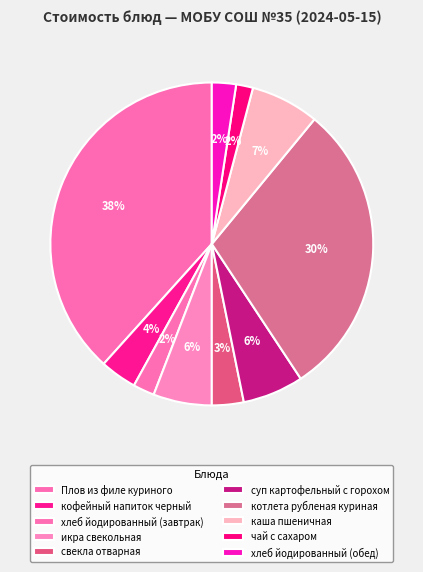

Count the number of slices in the pie.

10